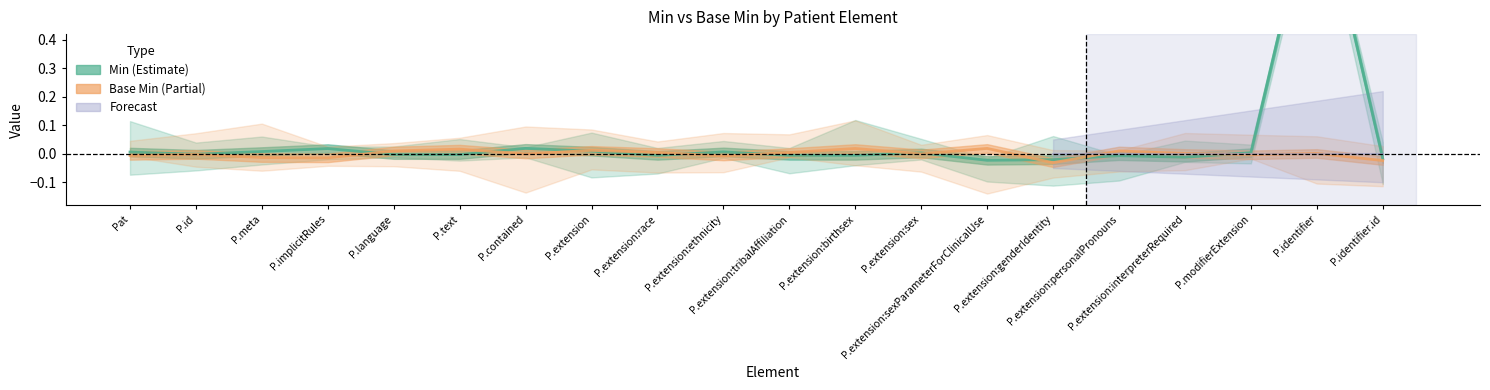

At which category is the sum across all series the highest?

P.identifier